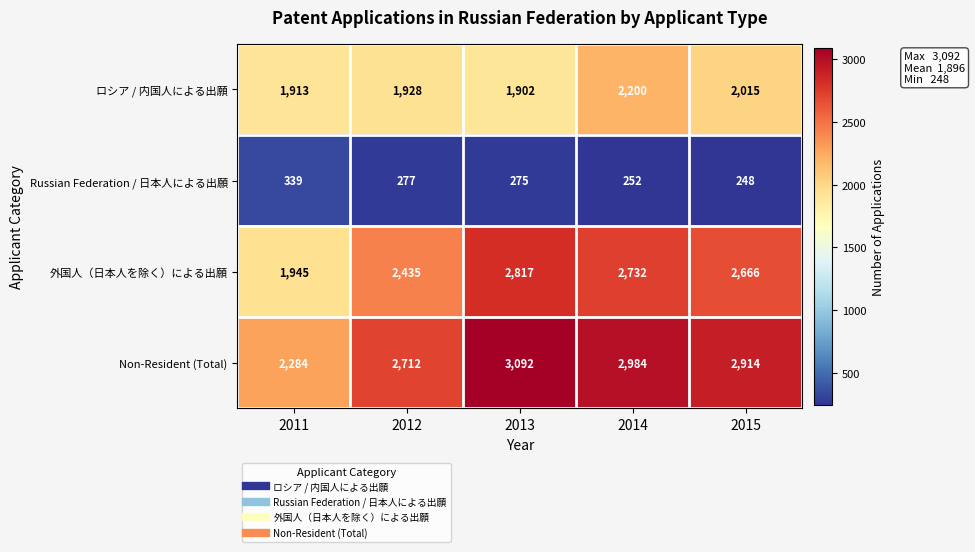

What is the total value across all series at 2012?

7352